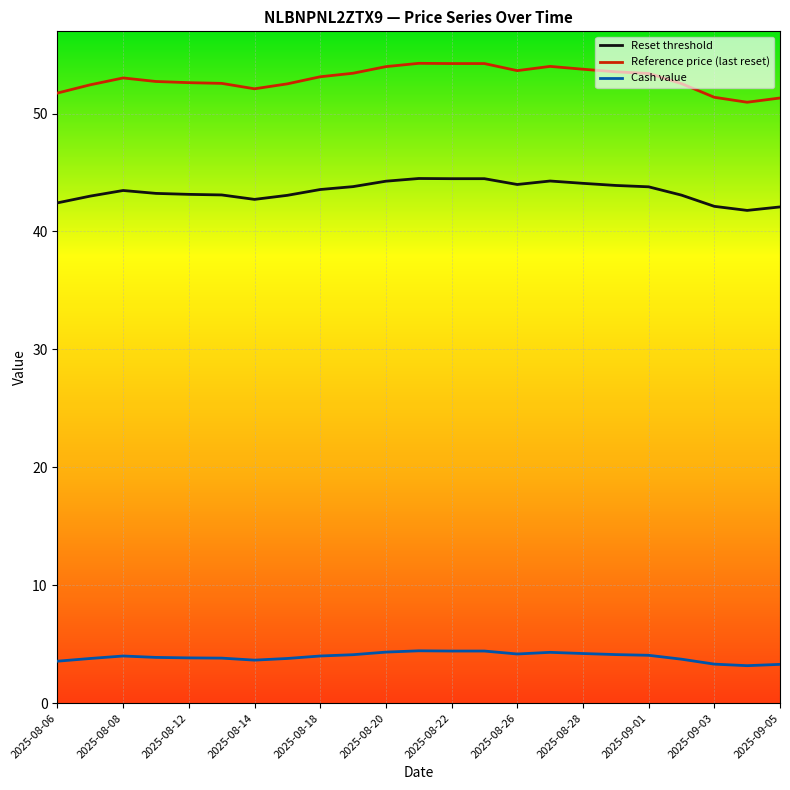

Which series has the largest range (max minus min)?

Reference price (last reset)